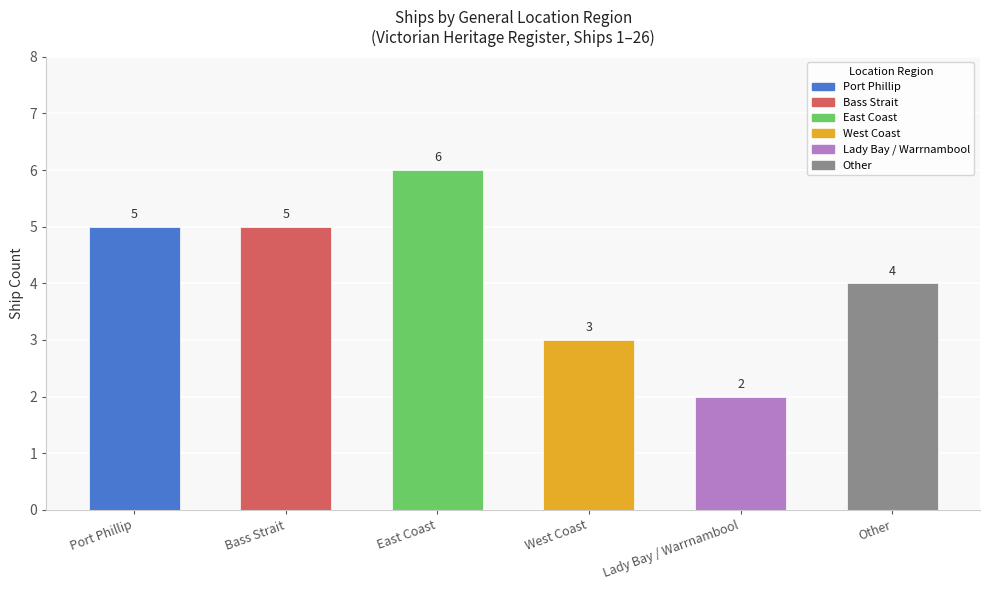

What is the sum of the values at East Coast and Lady Bay / Warrnambool?

8